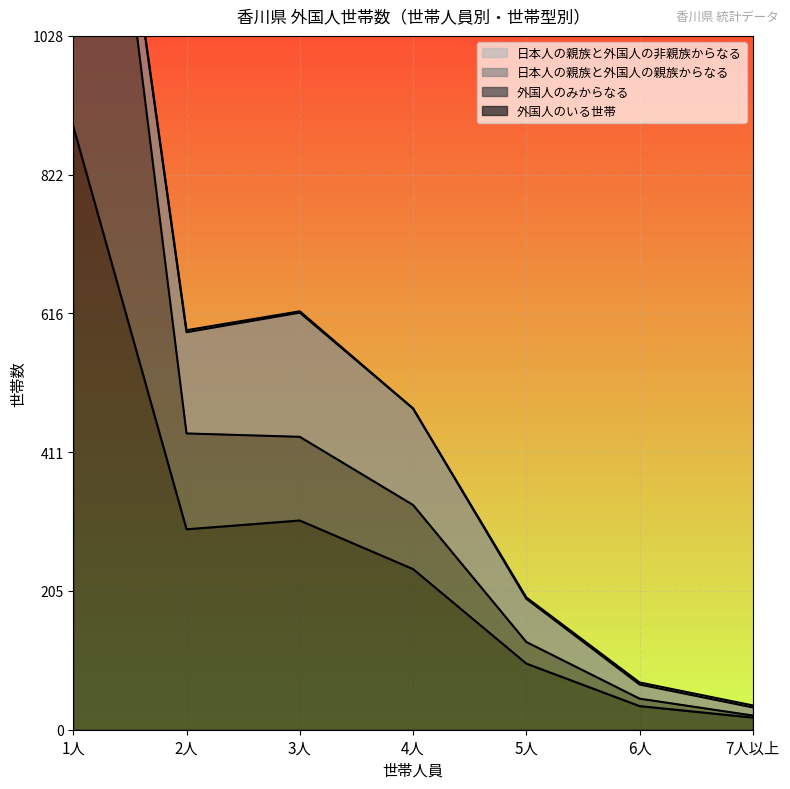

True or false: 外国人のみからなる and 外国人のいる世帯 intersect in this chart.

False